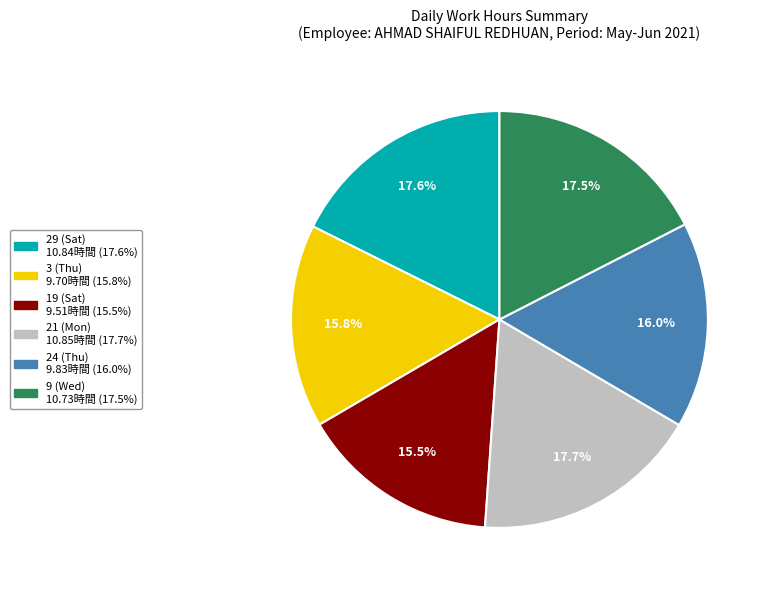

Is it true that 24 (Thu) is 6% of the pie?

False